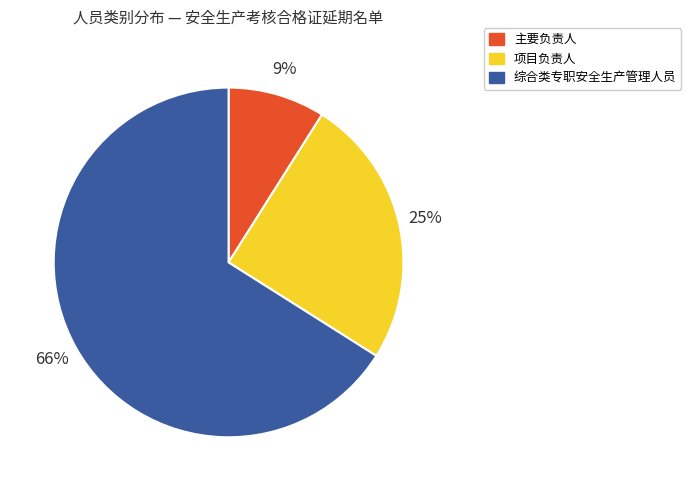

The 主要负责人 slice represents 1% of the pie. True or false?

False